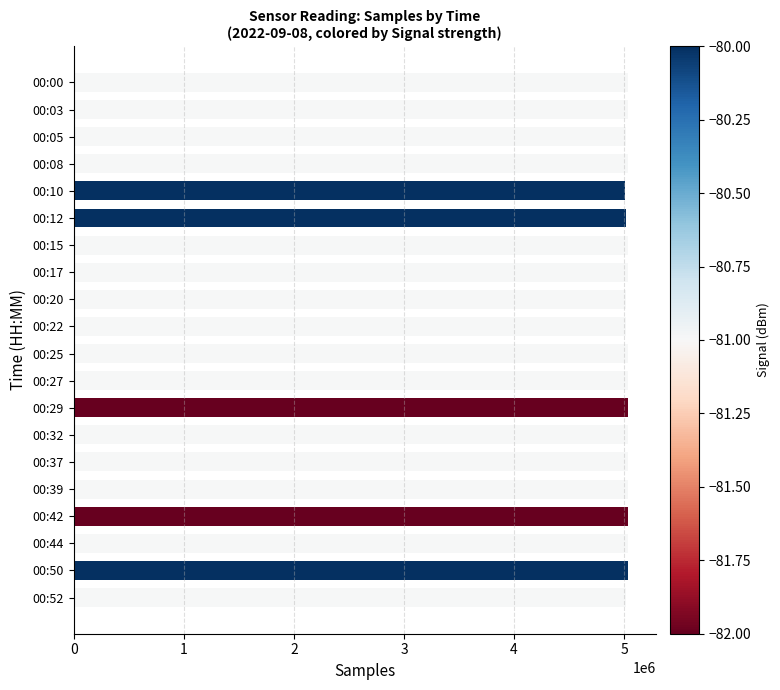

What is the sum of all values?

100551524